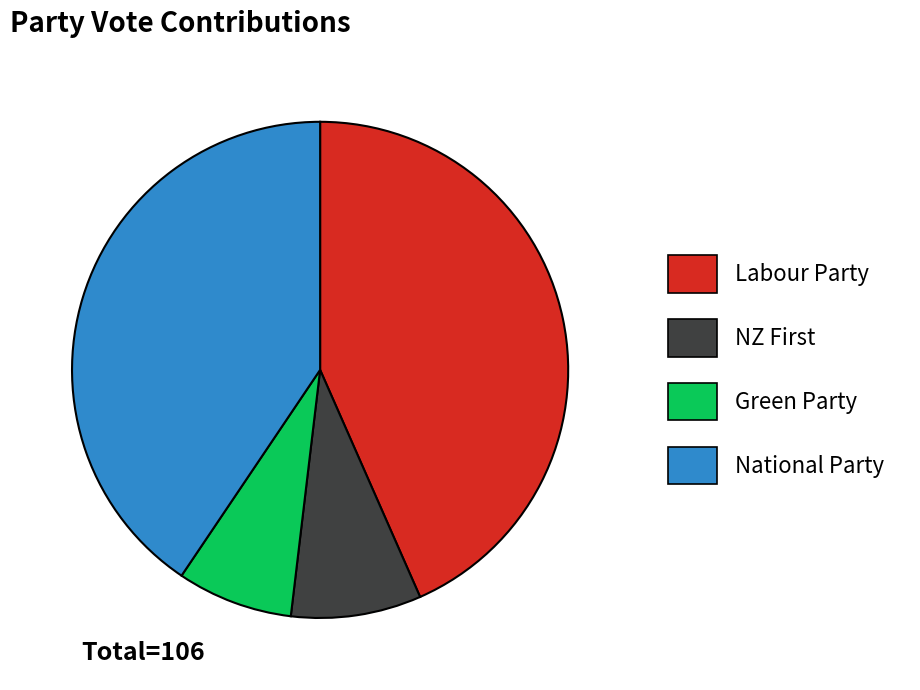

Is it true that Labour Party is 43% of the pie?

True